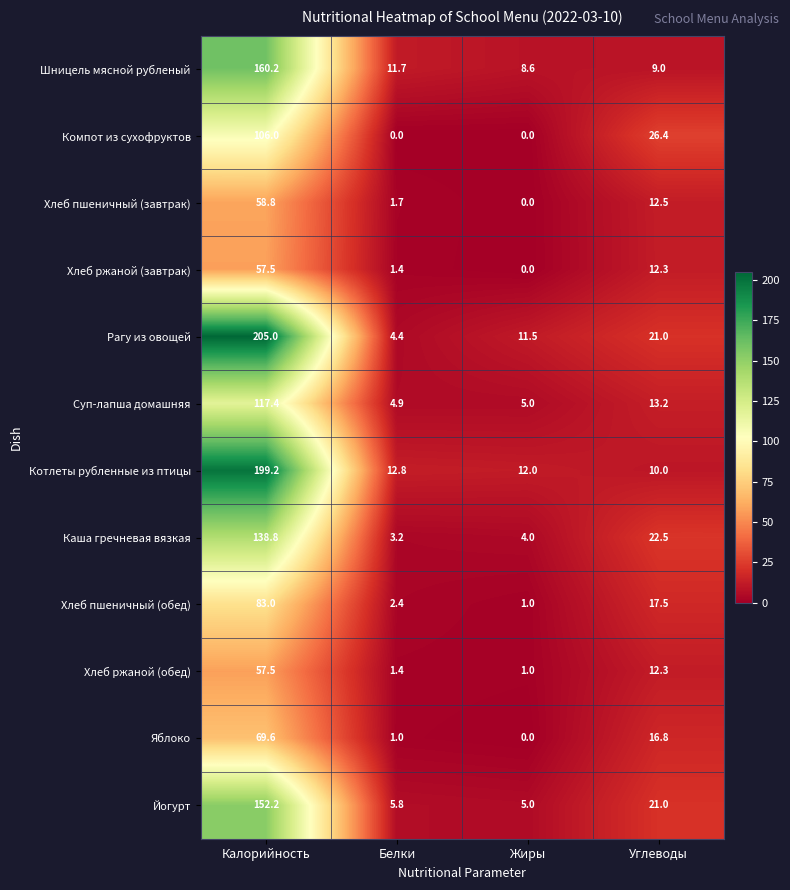

Where is Яблоко nearest to the value 34?

Углеводы